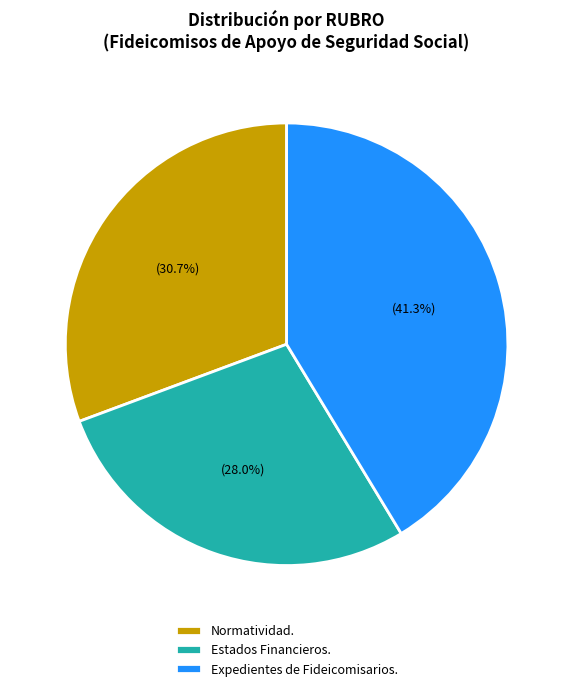

How many slices are in this pie chart?

3